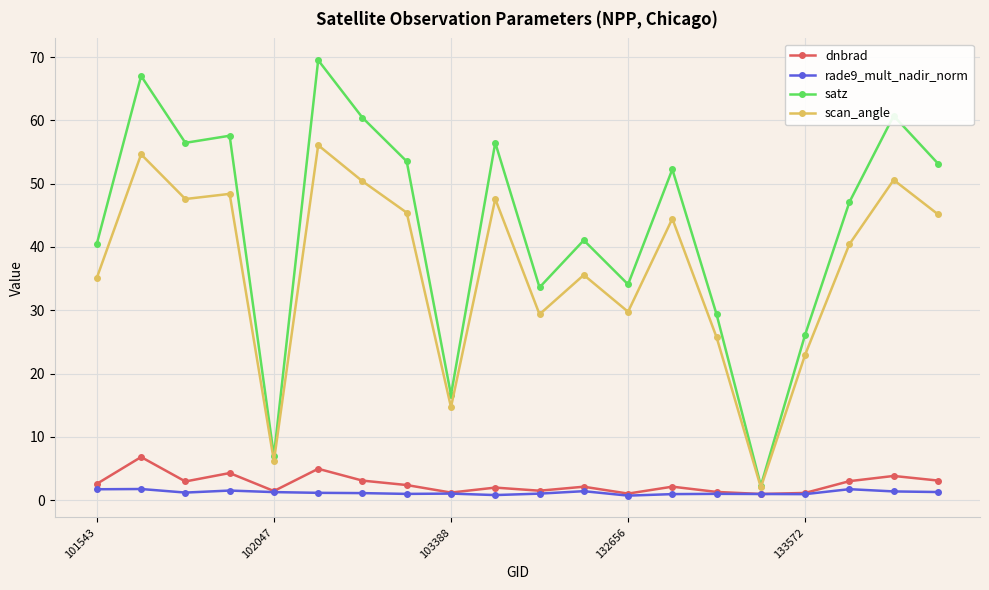

What is the difference between the second highest and second lowest values in the satz series?

60.0